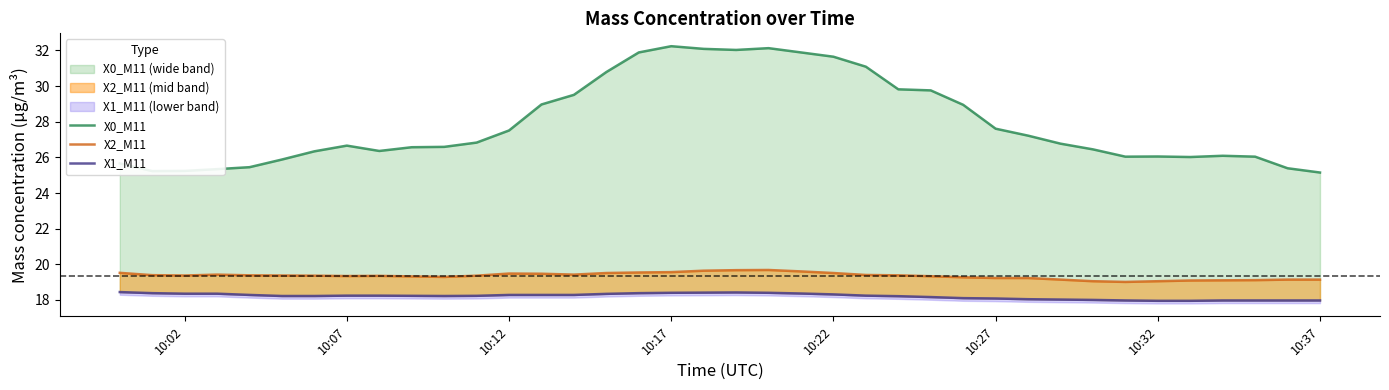

The X1_M11 series shows 18.4 at 10:02. True or false?

True